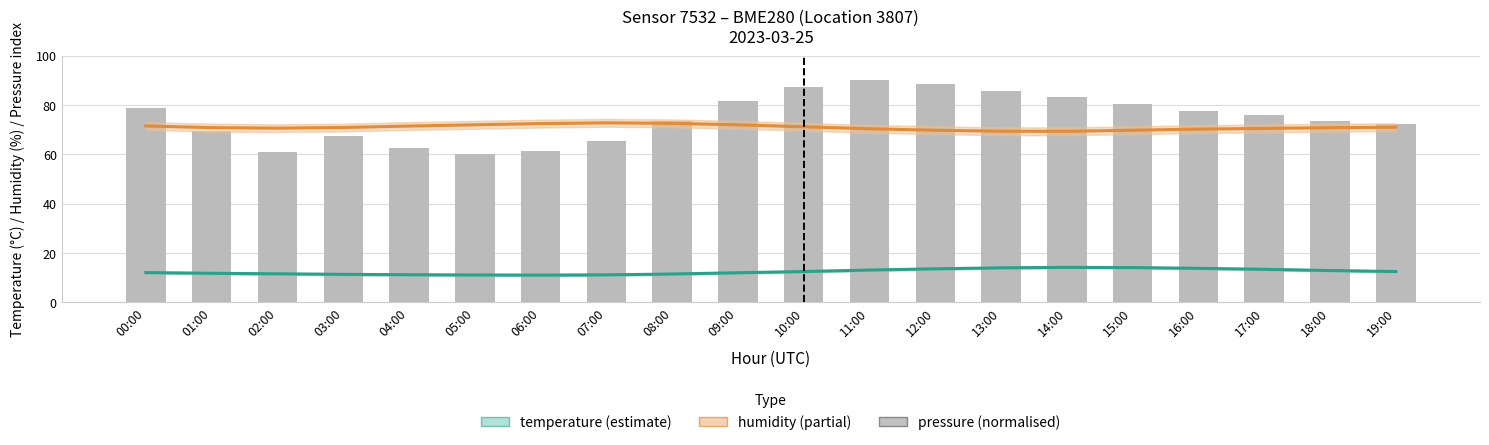

What is the spread (max minus min) of values at 06:00?

61.5